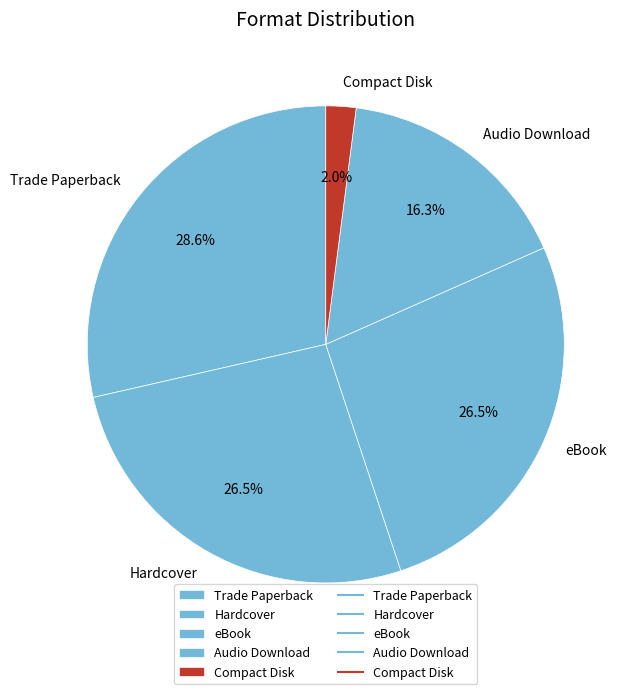

Does eBook account for over 50% of the chart?

No